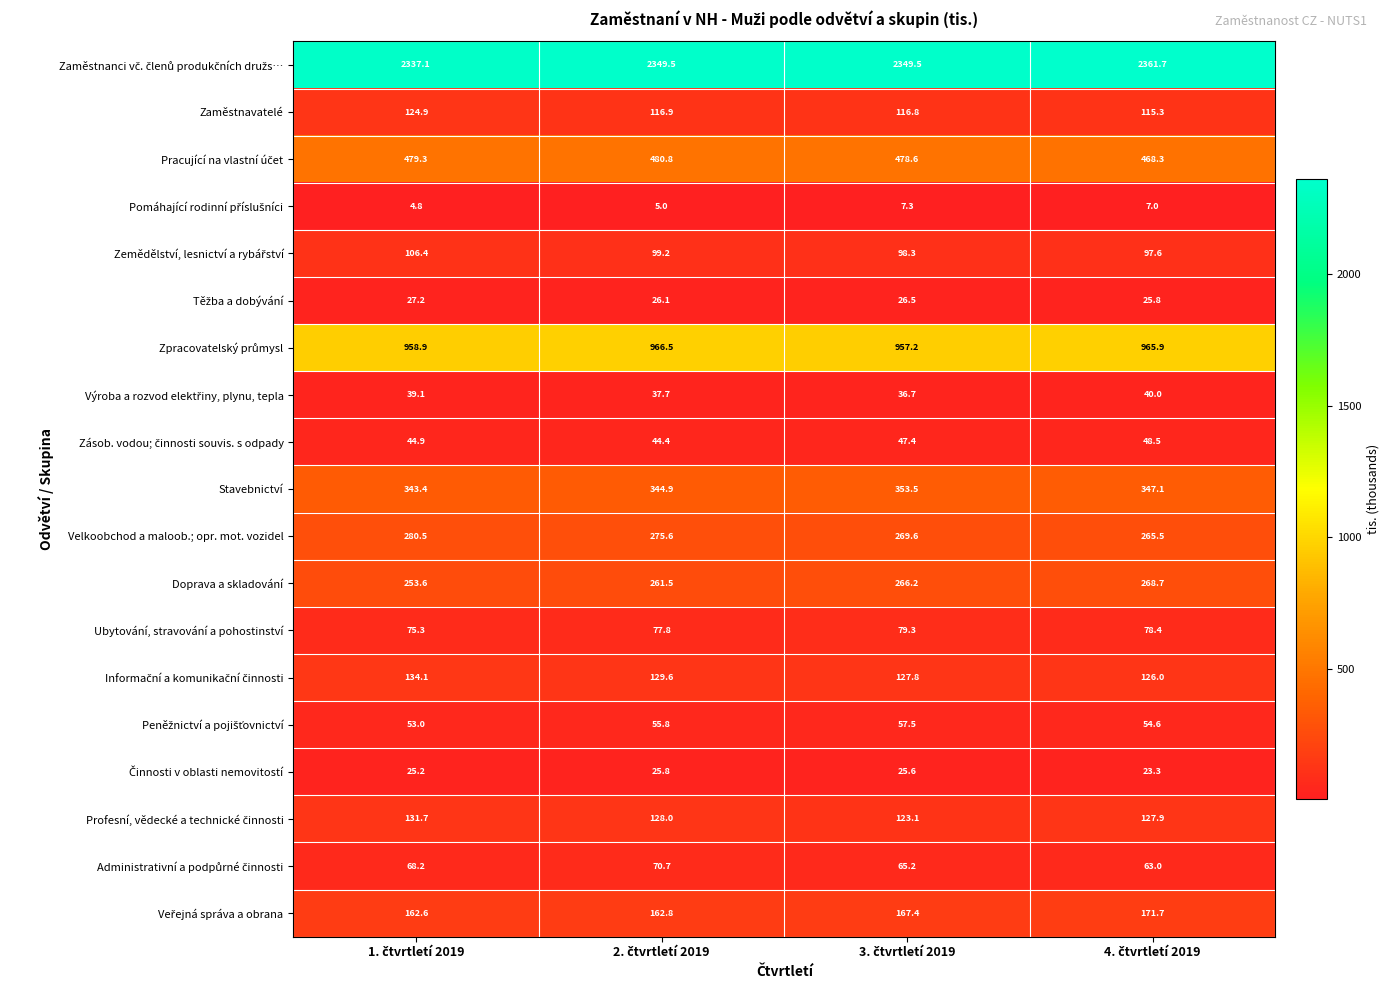

Count the number of data series in this chart.

19